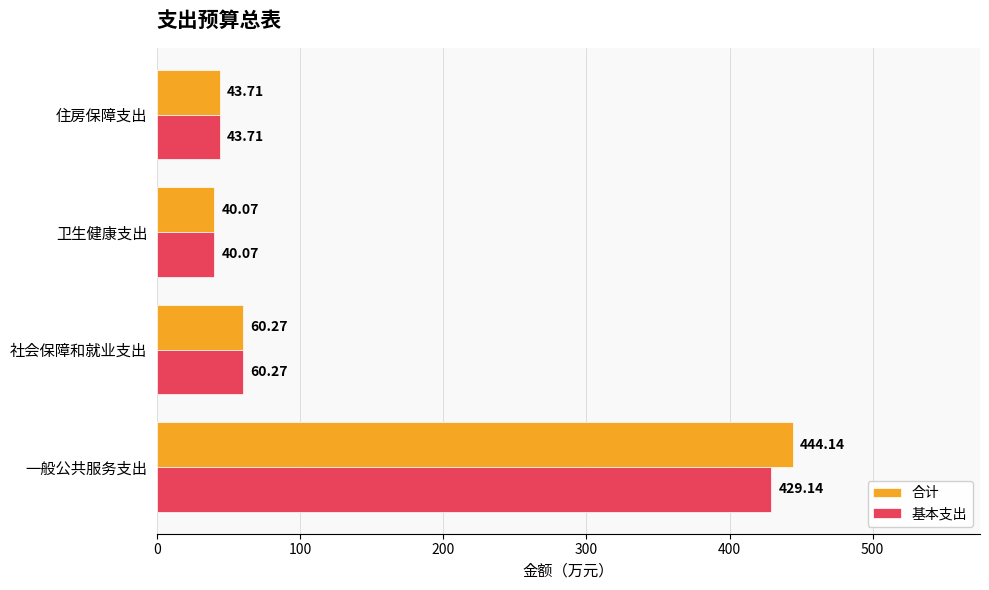

Rank the categories by 基本支出 value from highest to lowest.

一般公共服务支出, 社会保障和就业支出, 住房保障支出, 卫生健康支出